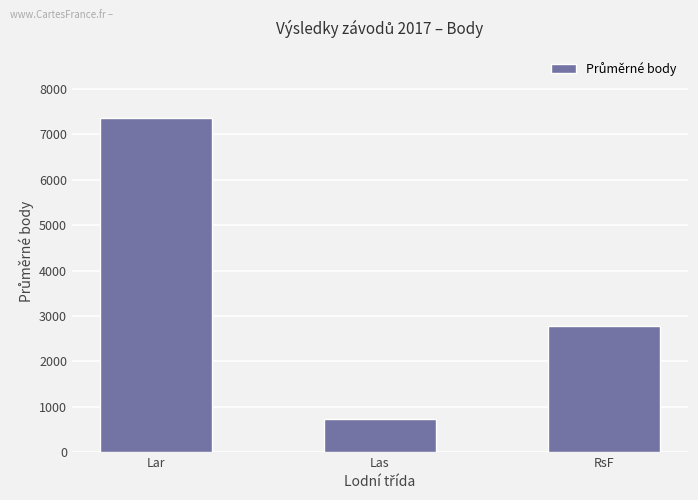

What is the label of the 1st bar from the left?

Lar